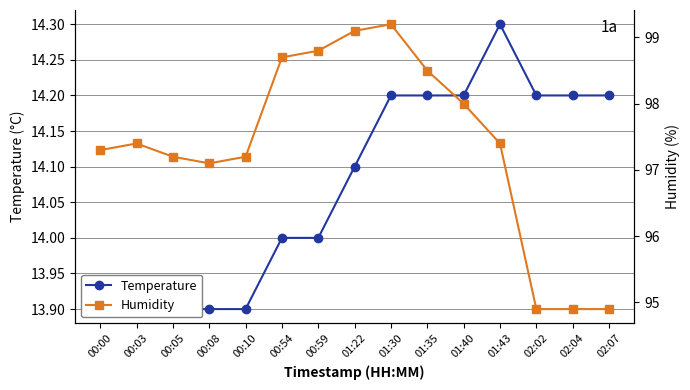

Reading left to right, transcribe all the data shown in this chart.

Temperature: 13.9	13.9	13.9	13.9	13.9	14.0	14.0	14.1	14.2	14.2	14.2	14.3	14.2	14.2	14.2
Humidity: 97.3	97.4	97.2	97.1	97.2	98.7	98.8	99.1	99.2	98.5	98.0	97.4	94.9	94.9	94.9